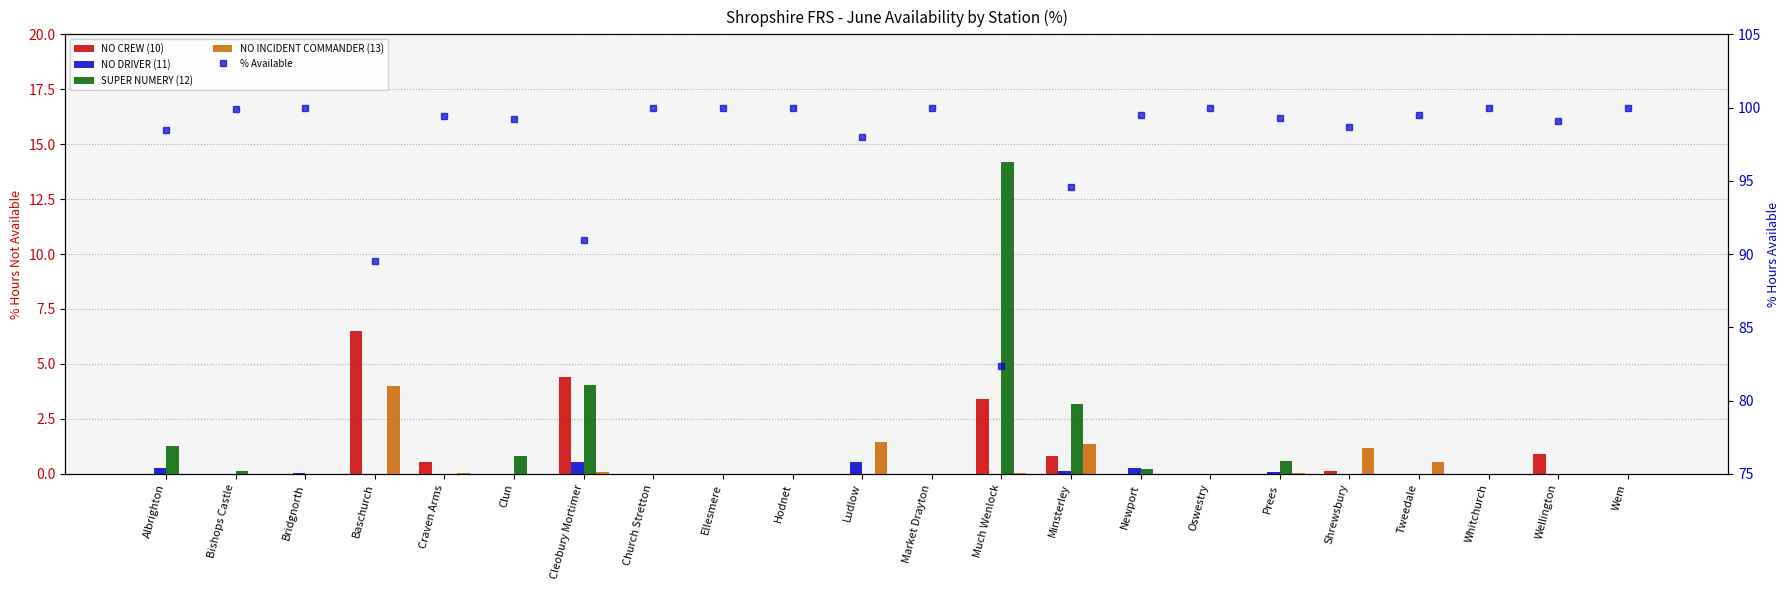

How many series are shown in this chart?

5